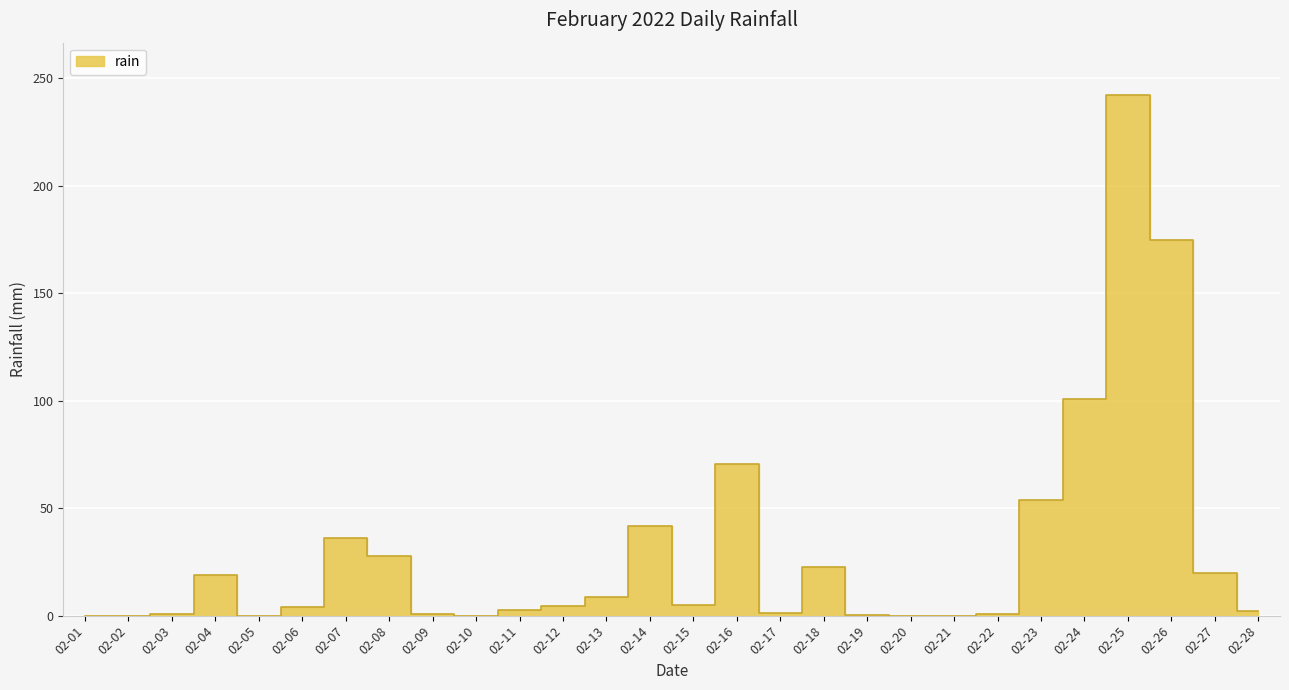

Where is the first local maximum?

02-04